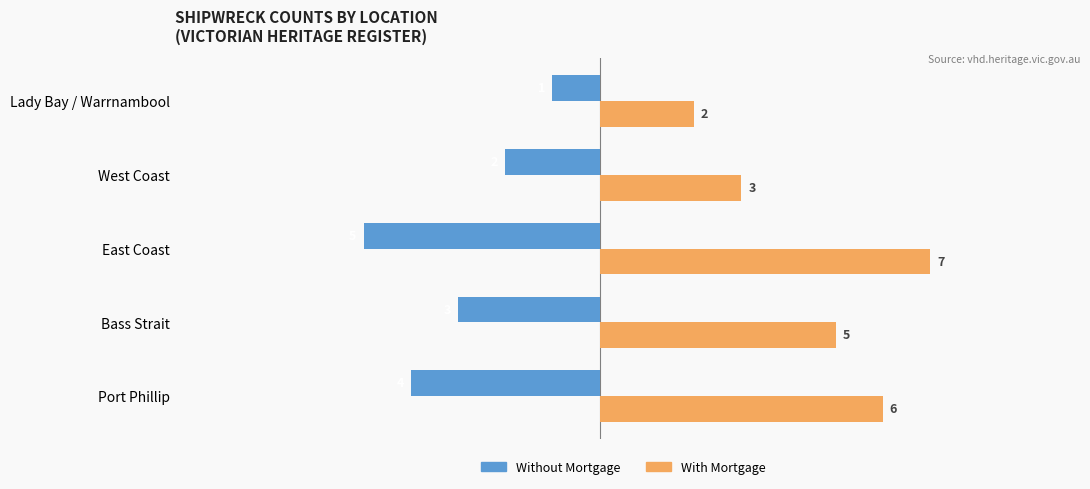

How many Without Mortgage values are between -4 and -2?

3